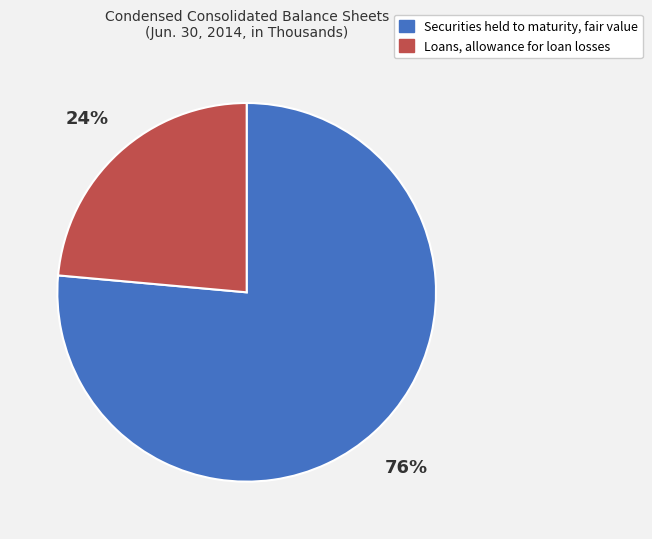

What is the ratio of the value at Loans, allowance for loan losses to the value at Securities held to maturity, fair value?

0.3